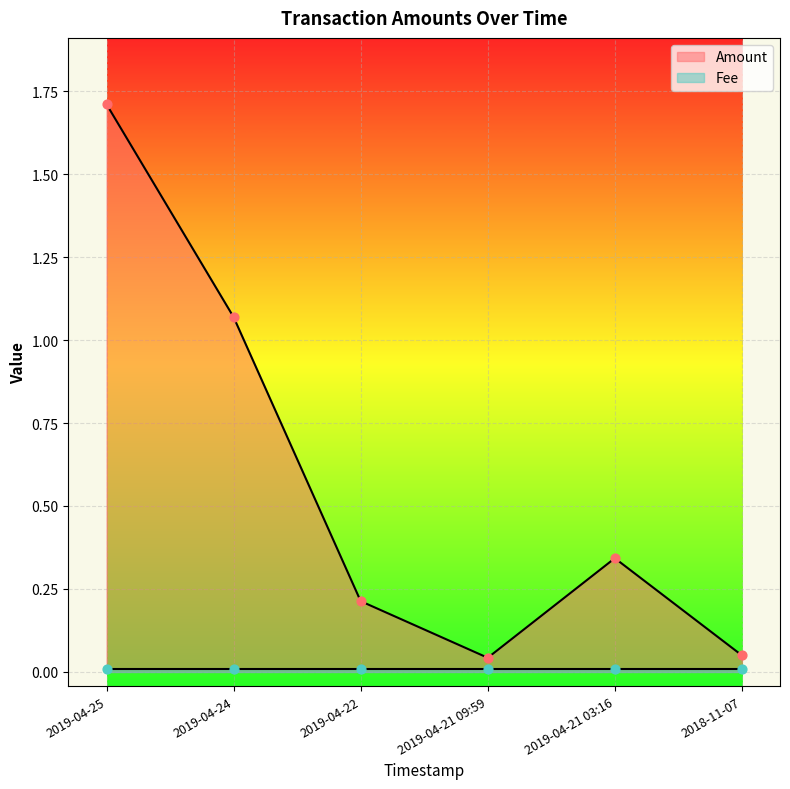

What is the change in value from 2019-04-21 03:16 to 2018-11-07?

-0.3